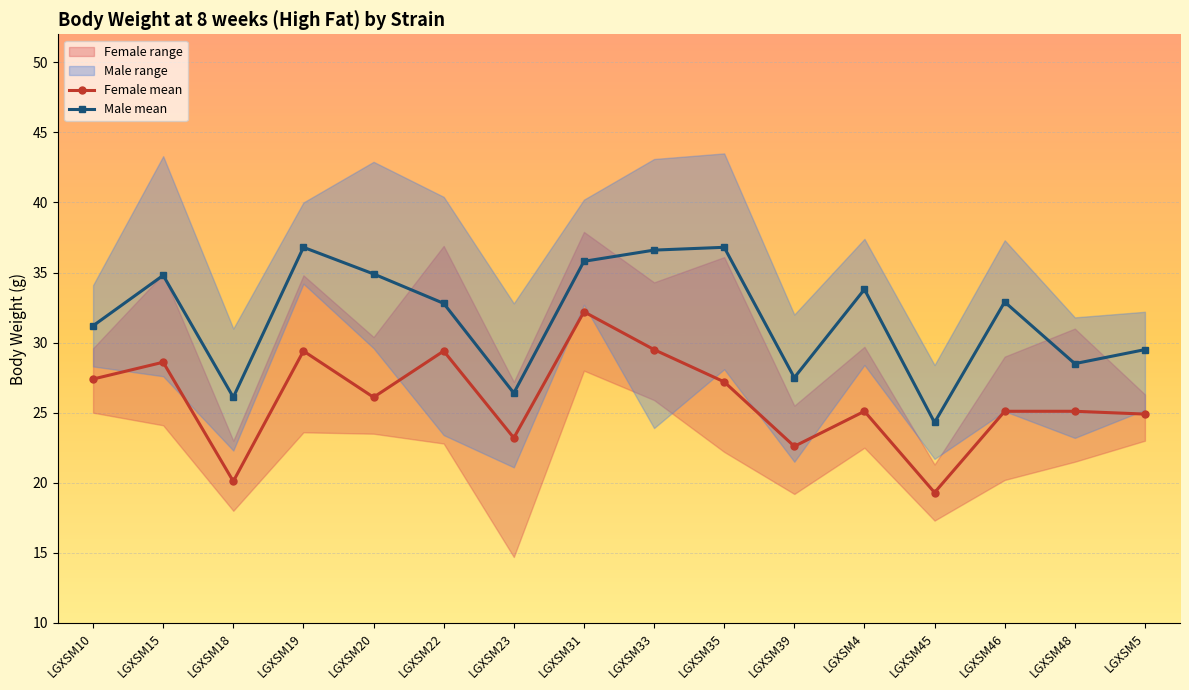

Reading left to right, transcribe all the data shown in this chart.

Female mean: 27.4	28.6	20.1	29.4	26.1	29.4	23.2	32.2	29.5	27.2	22.6	25.1	19.3	25.1	25.1	24.9
Male mean: 31.2	34.8	26.1	36.8	34.9	32.8	26.4	35.8	36.6	36.8	27.5	33.8	24.3	32.9	28.5	29.5